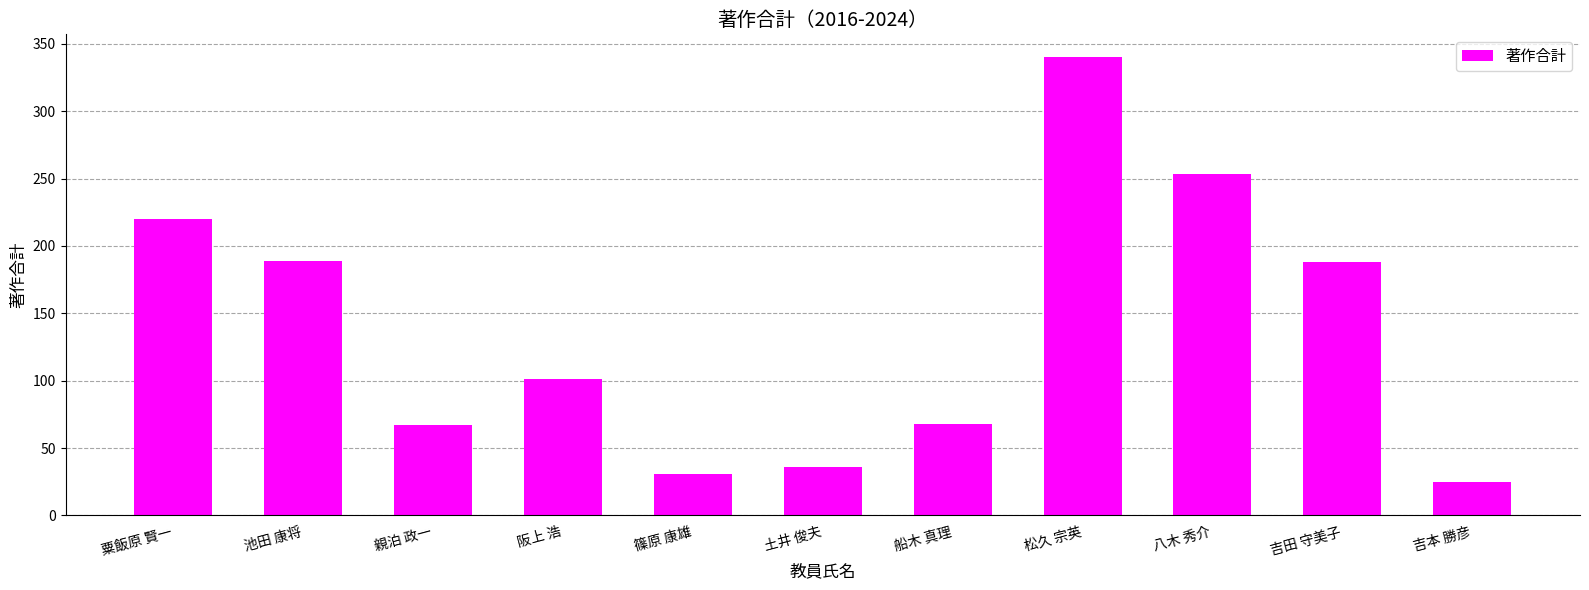

What is the sum of all values?

1518